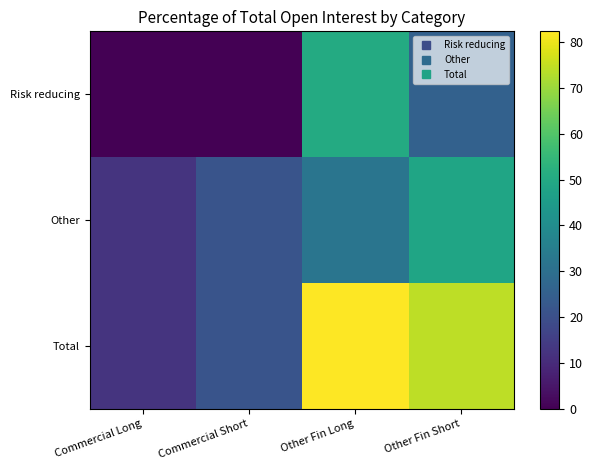

Reading left to right, list all the values displayed in this chart.

Risk reducing: Commercial Long=0.0	Commercial Short=0.0	Other Fin Long=50.5	Other Fin Short=25.7
Other: Commercial Long=12.5	Commercial Short=21.5	Other Fin Long=31.9	Other Fin Short=48.4
Total: Commercial Long=12.5	Commercial Short=21.5	Other Fin Long=82.3	Other Fin Short=74.2